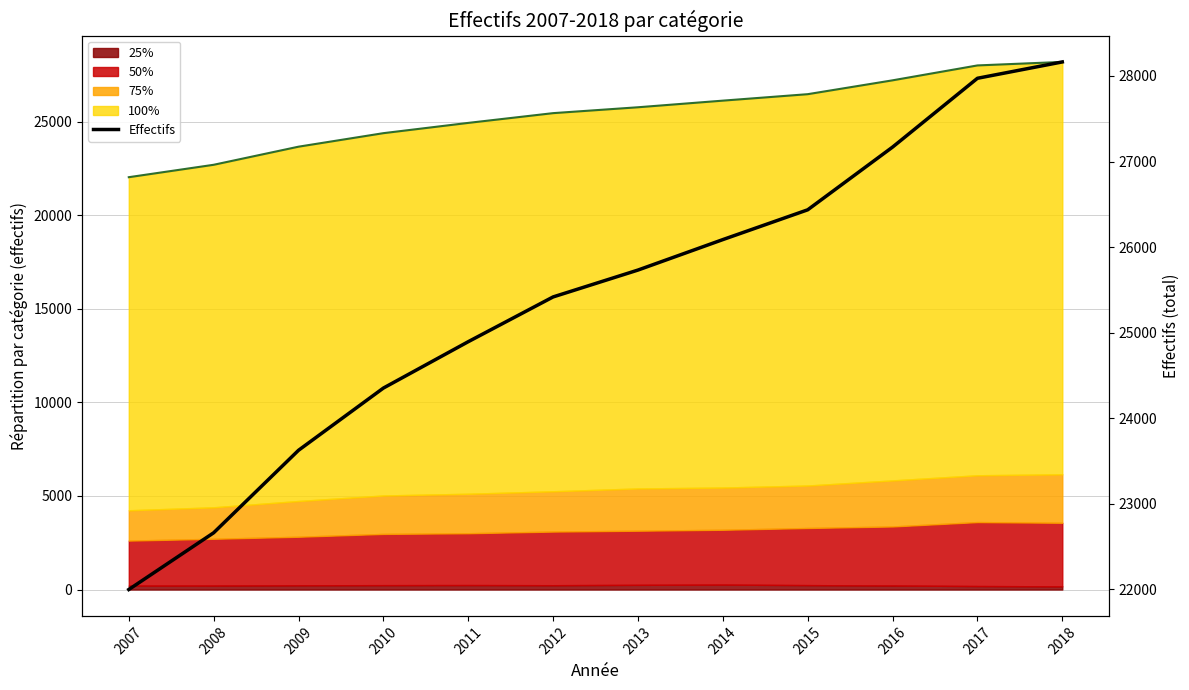

The value at 2014 is 36055. True or false?

False